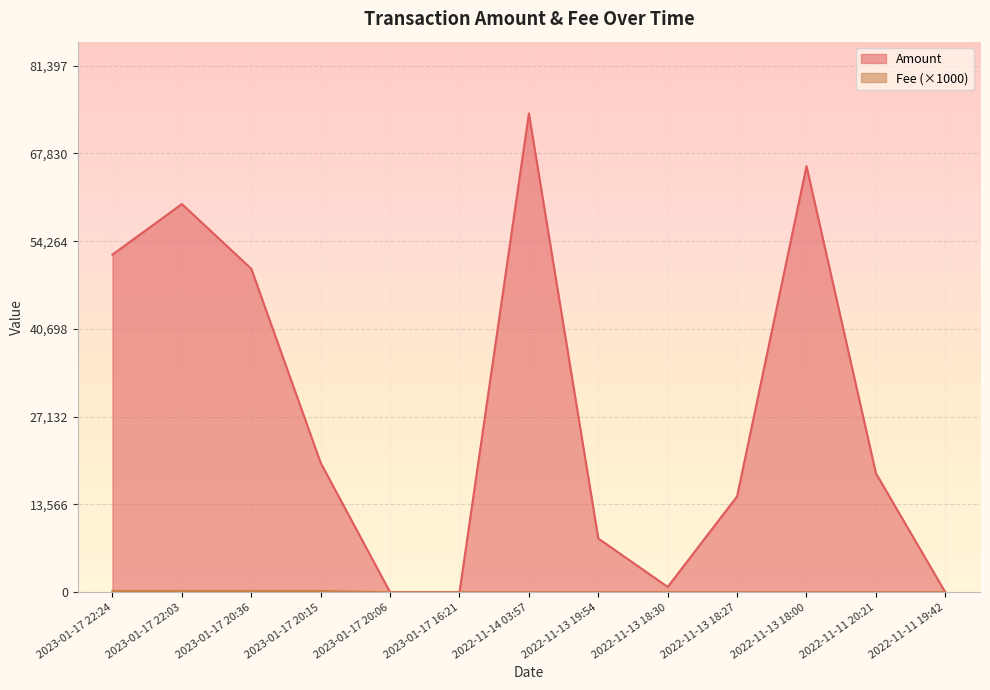

How many series are shown in this chart?

2